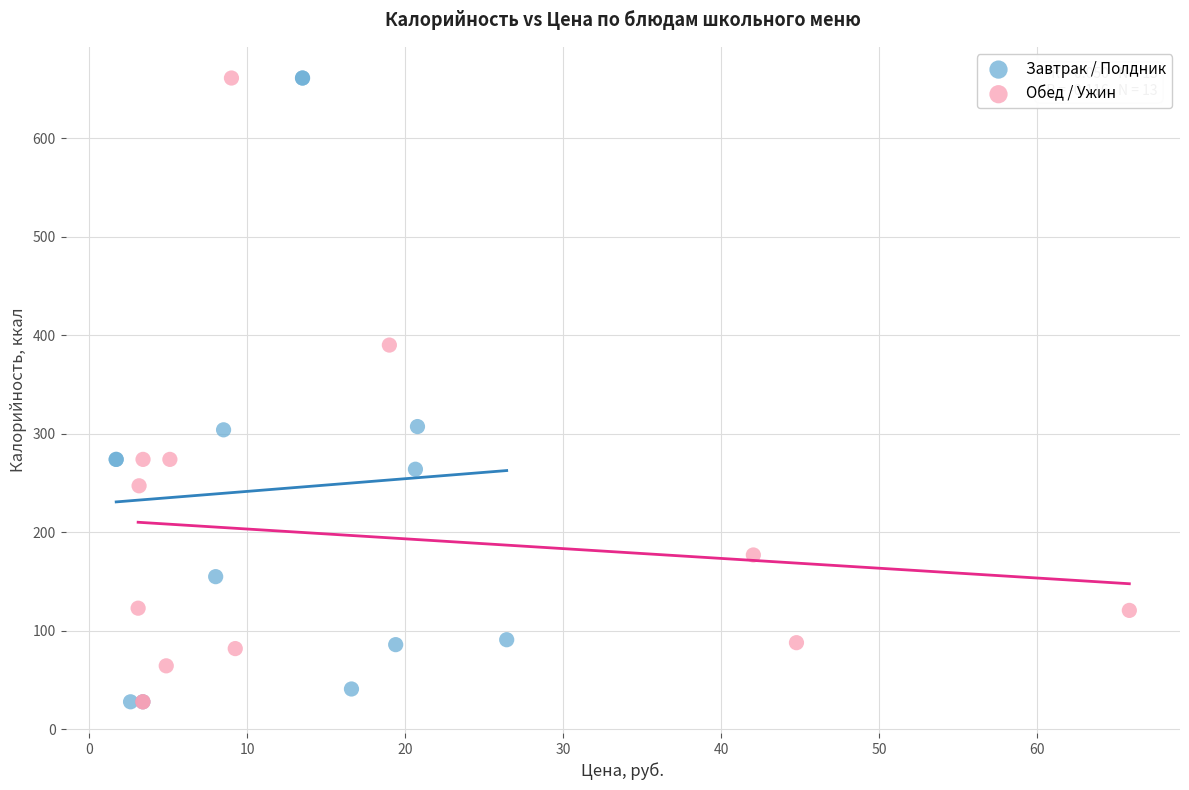

What are all the series names shown in the legend?

Завтрак / Полдник, Обед / Ужин